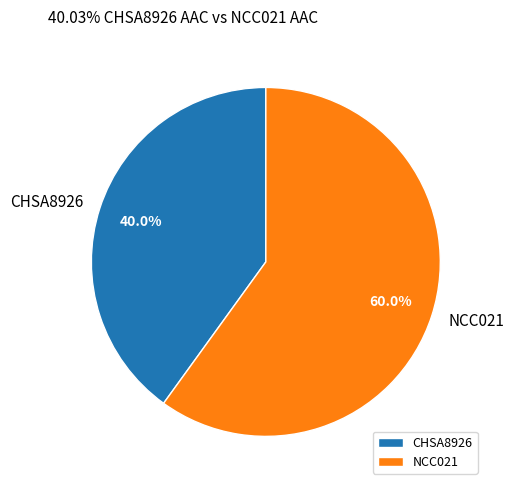

To the nearest percent, what is the difference between the largest and smallest slice percentages?

20%